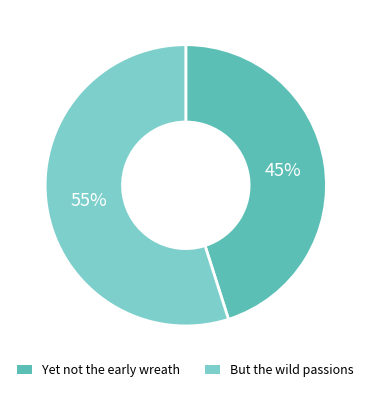

Is there a majority slice in this chart?

Yes